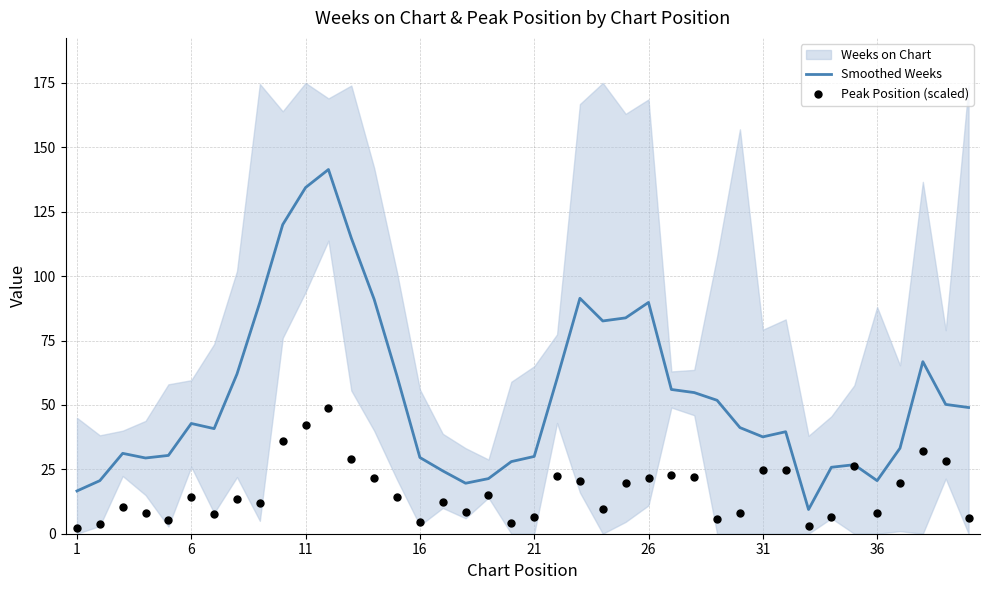

At how many categories does at least one series exceed 136?

1